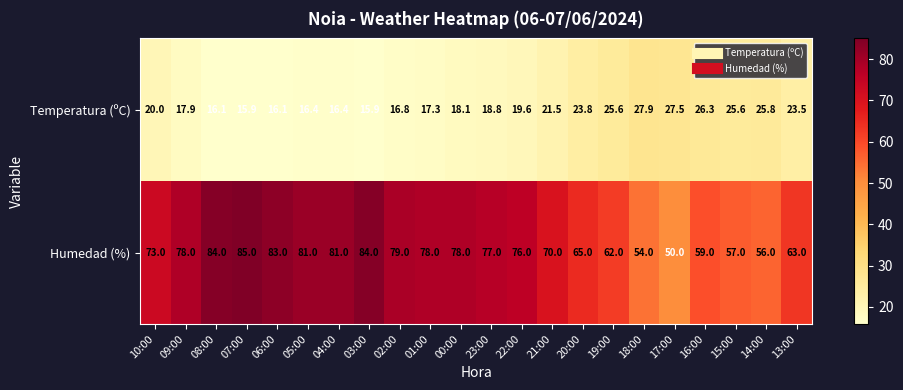

List the series in order of their peak value, lowest first.

Temperatura (ºC), Humedad (%)